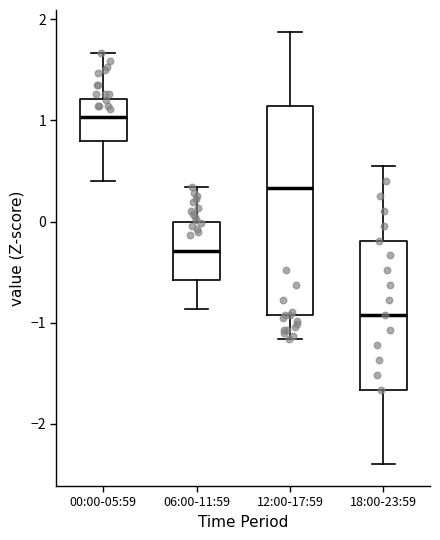

Comparing the boxes themselves (not the whiskers), which one is the tallest?

12:00-17:59